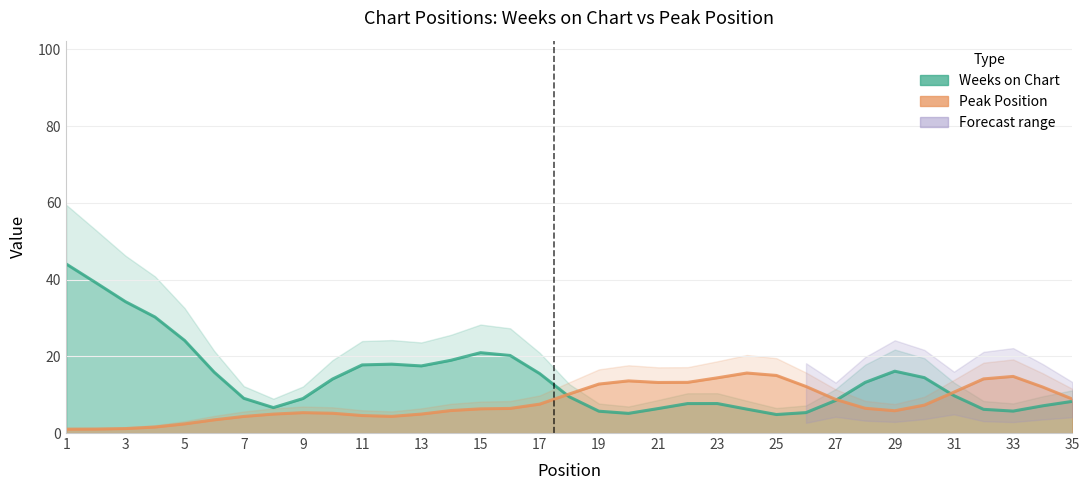

At which category is the sum across all series the highest?

1